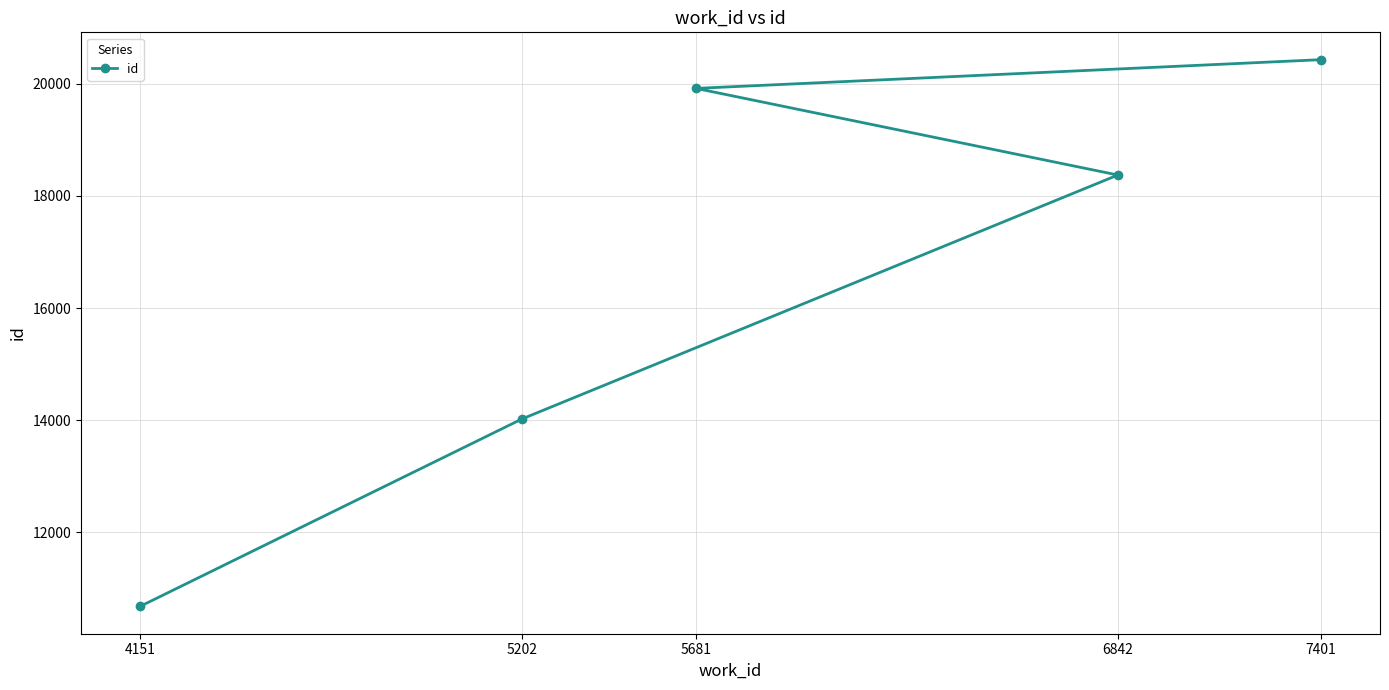

Is this an area chart (filled region under the line)?

No